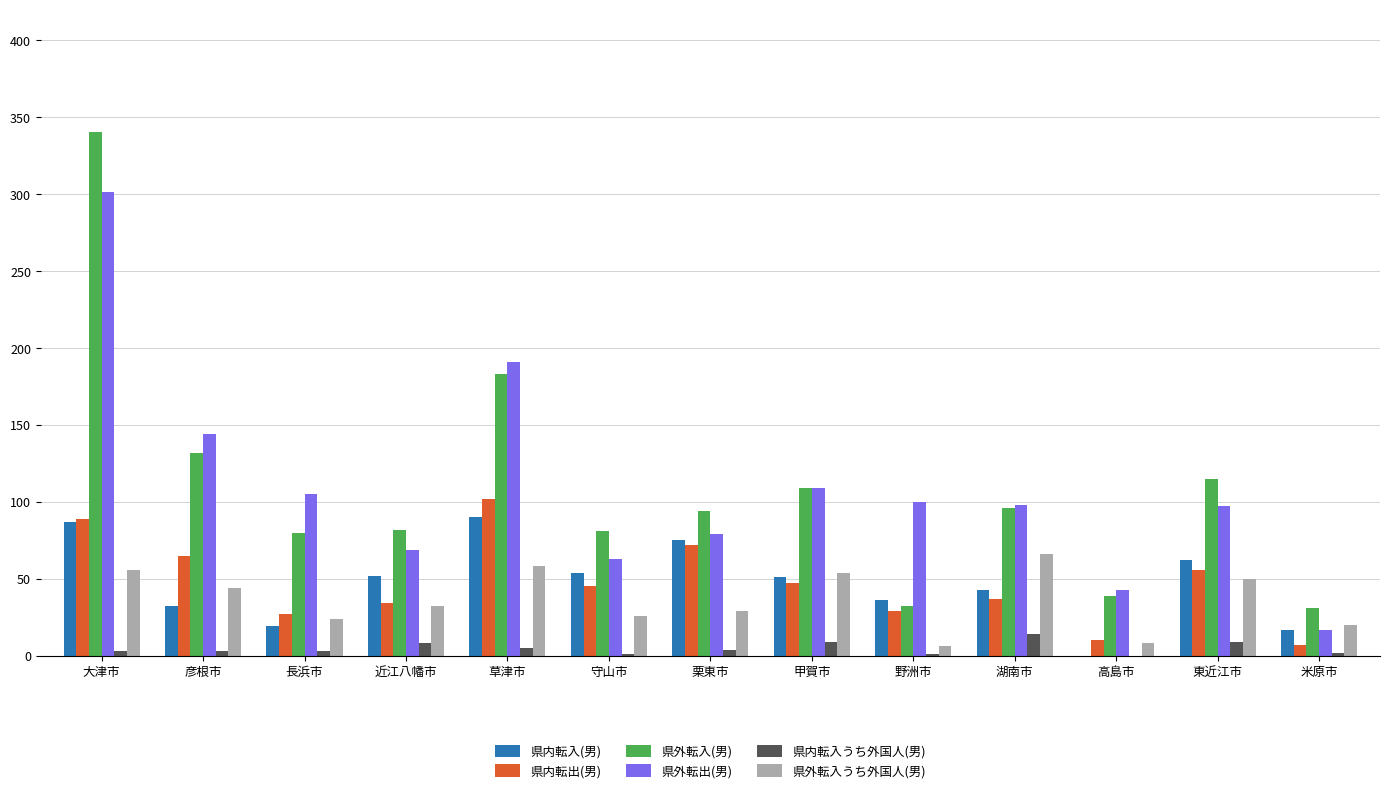

Is the value of 県内転入うち外国人(男) at 甲賀市 greater than the value of 県内転入(男) at 大津市?

No